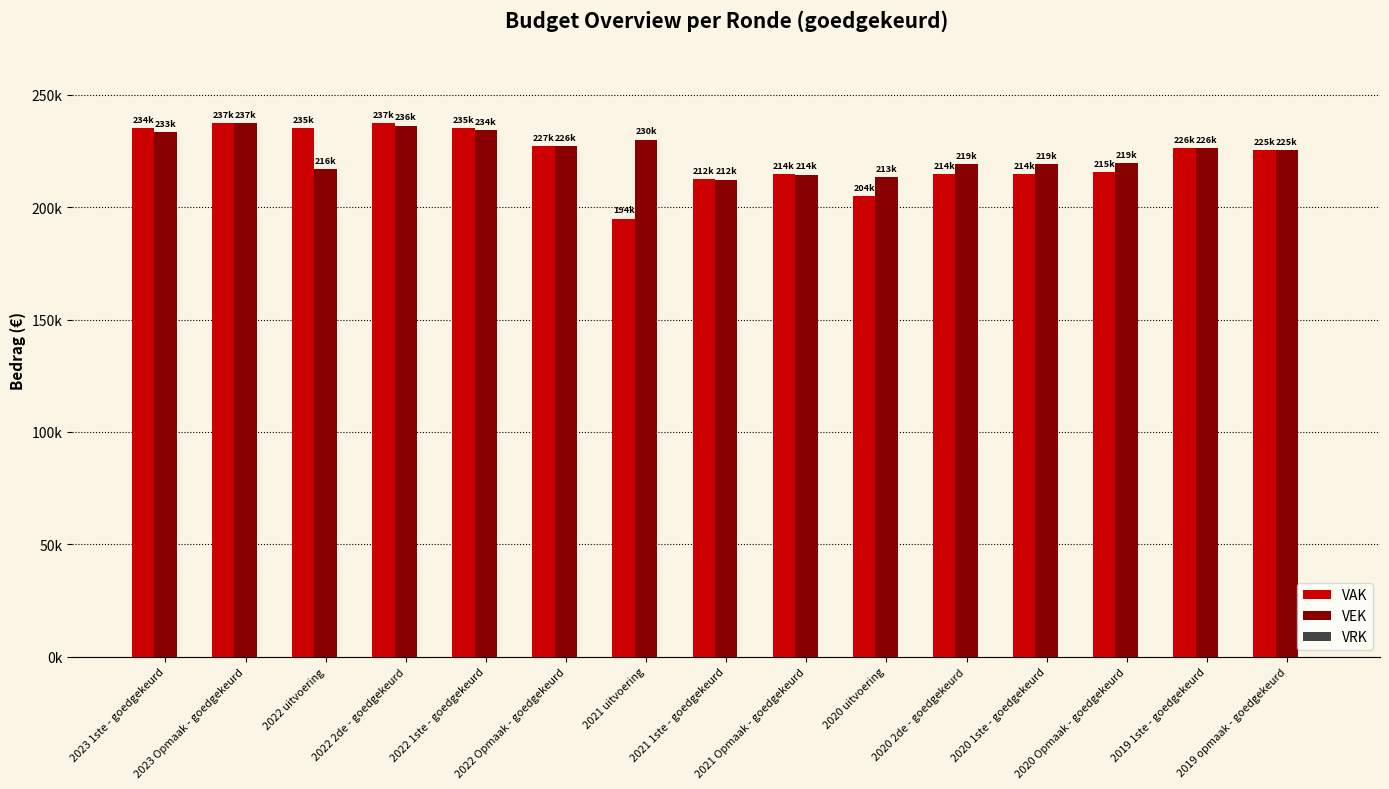

At which label does VAK reach its minimum?

2021 uitvoering